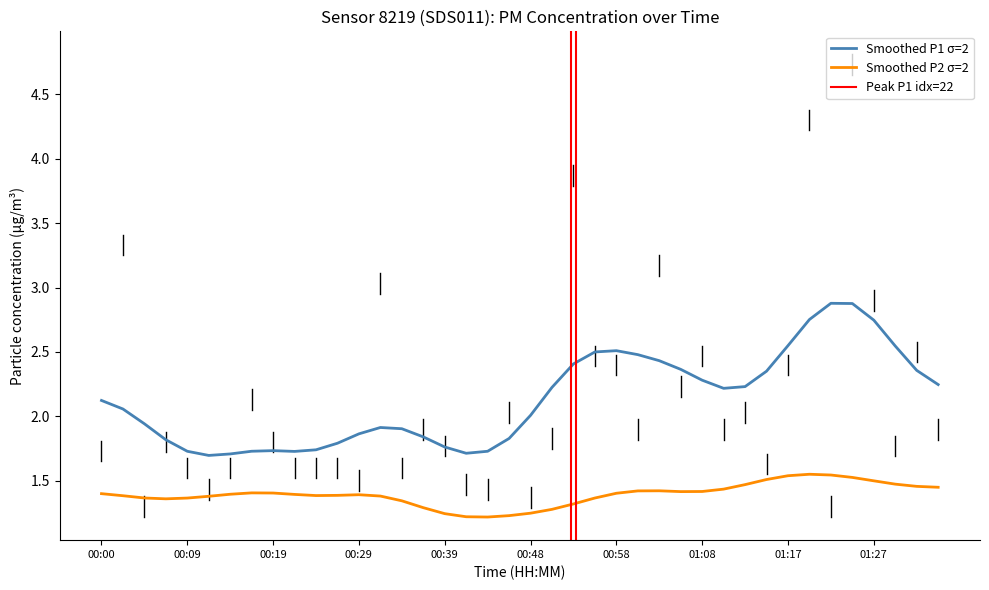

Is it true that Smoothed P2 σ=2 equals 1.4 at 00:19?

True